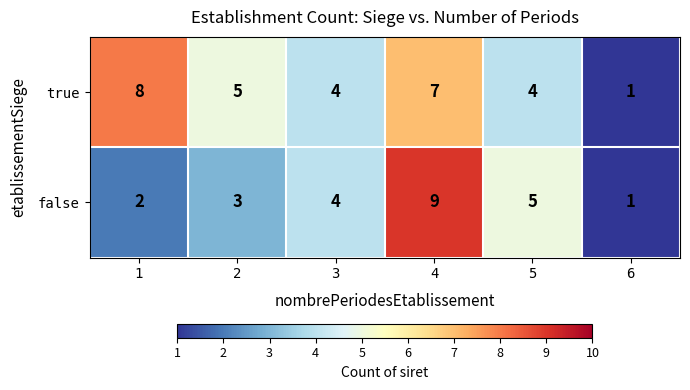

At which label is false closest to 5?

5